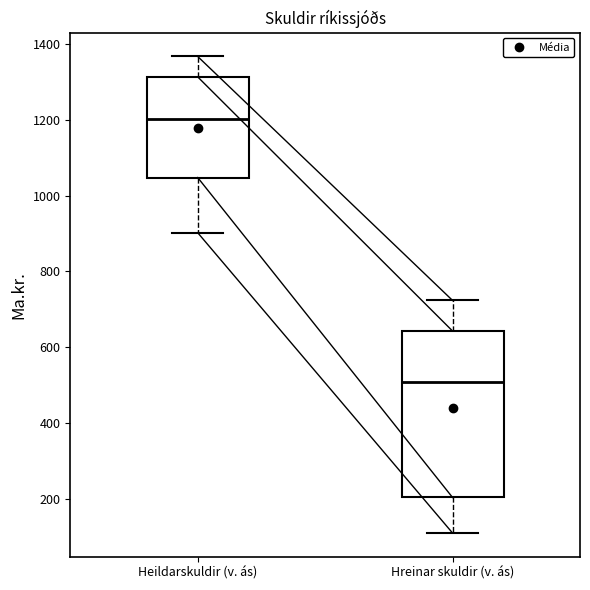

Where does the median line of the box for Heildarskuldir (v. ás) sit on the y-axis? The values are not printed on the chart, so give them approximately, as read against the axis.

1200